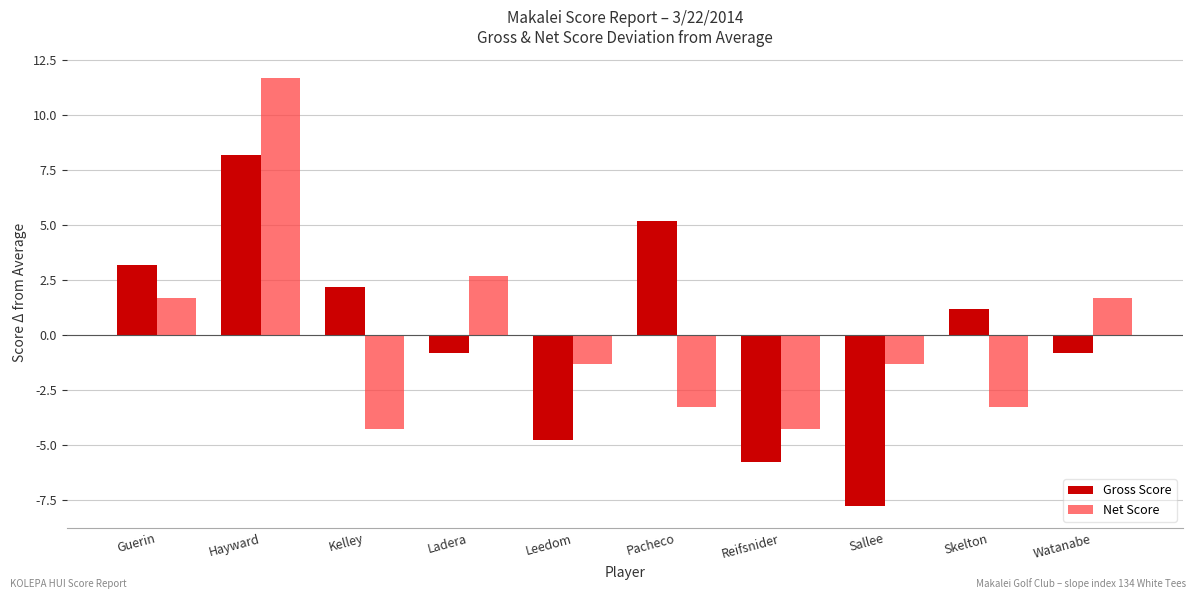

Is it true that Net Score equals -4.6 at Skelton?

False